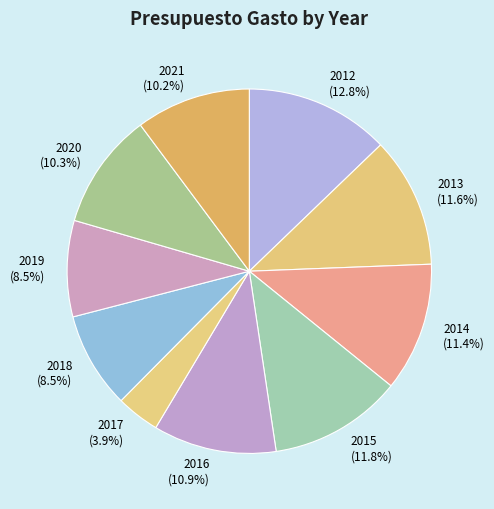

How many slices are in this pie chart?

10